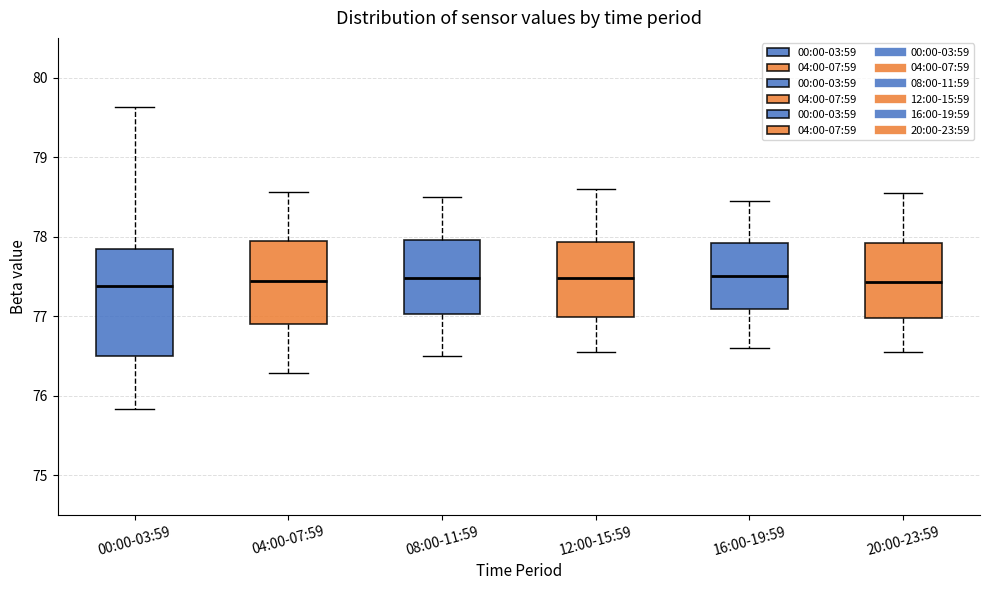

Reading left to right, transcribe this box plot: for each box, give where its median line is, the range the box spans, and where its two whiskers end, as read against the y-axis. The values are not printed on the chart, so give them approximately, as read against the axis.

00:00-03:59: median 77.4, box 76.5 to 77.8, whiskers 75.8 to 79.6
04:00-07:59: median 77.4, box 76.9 to 77.9, whiskers 76.3 to 78.6
08:00-11:59: median 77.5, box 77.0 to 78.0, whiskers 76.5 to 78.5
12:00-15:59: median 77.5, box 77.0 to 77.9, whiskers 76.6 to 78.6
16:00-19:59: median 77.5, box 77.1 to 77.9, whiskers 76.6 to 78.5
20:00-23:59: median 77.4, box 77.0 to 77.9, whiskers 76.6 to 78.6